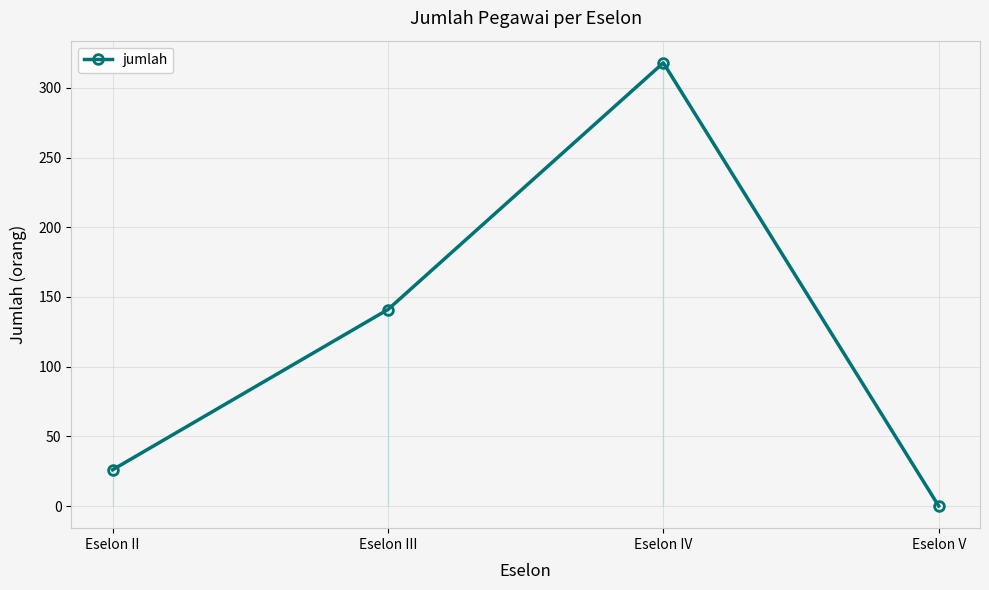

What is the maximum value shown in the chart?

318